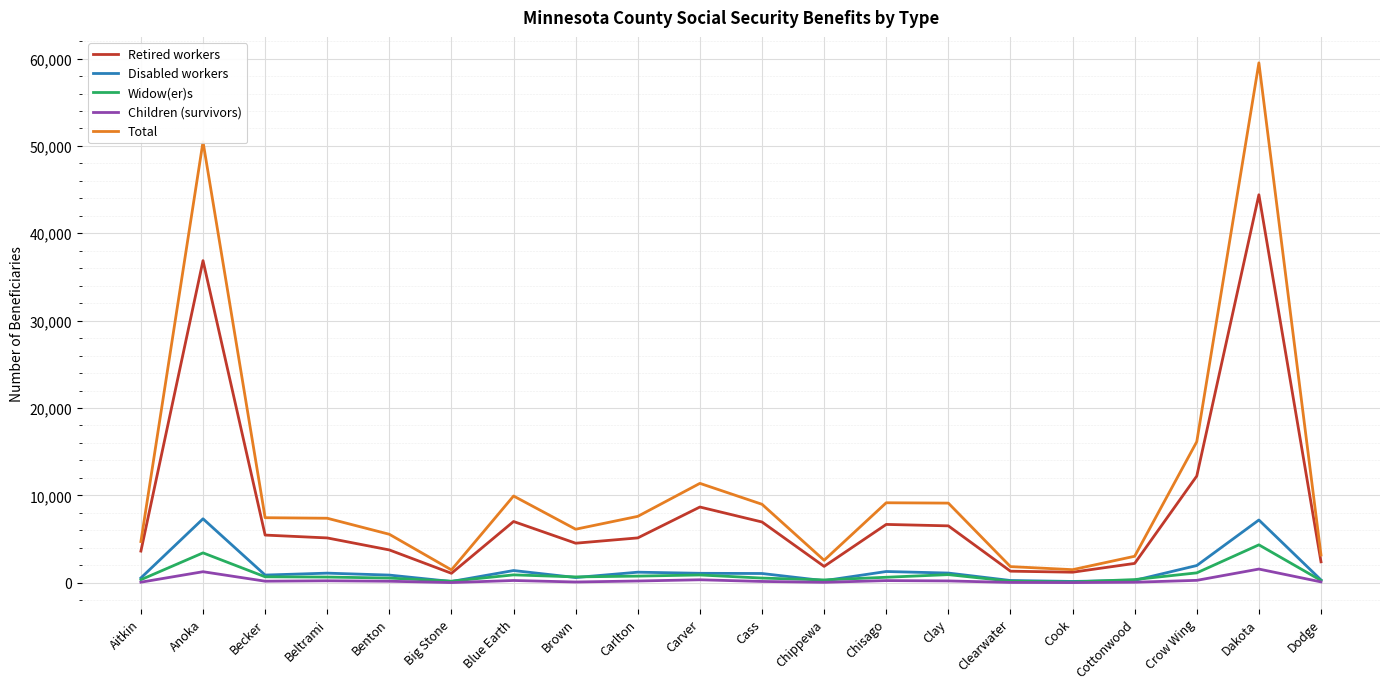

Which series has the widest spread of values?

Total